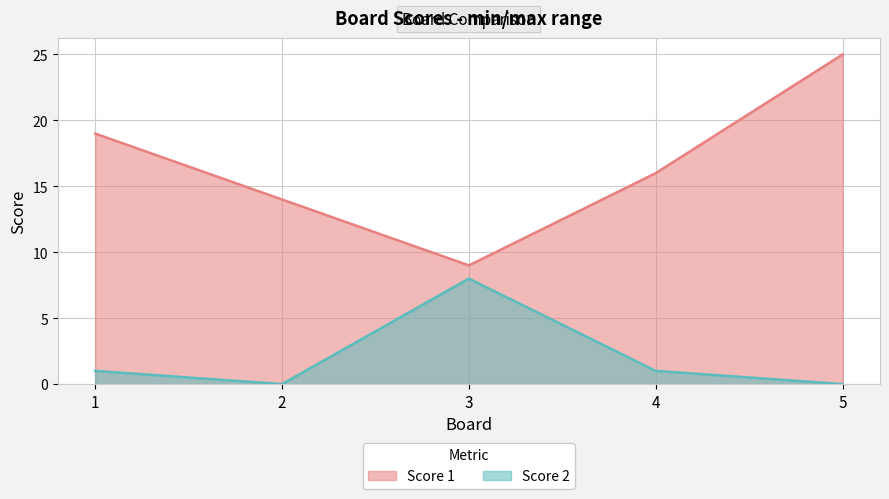

What is the difference between the highest and lowest values at 4?

15